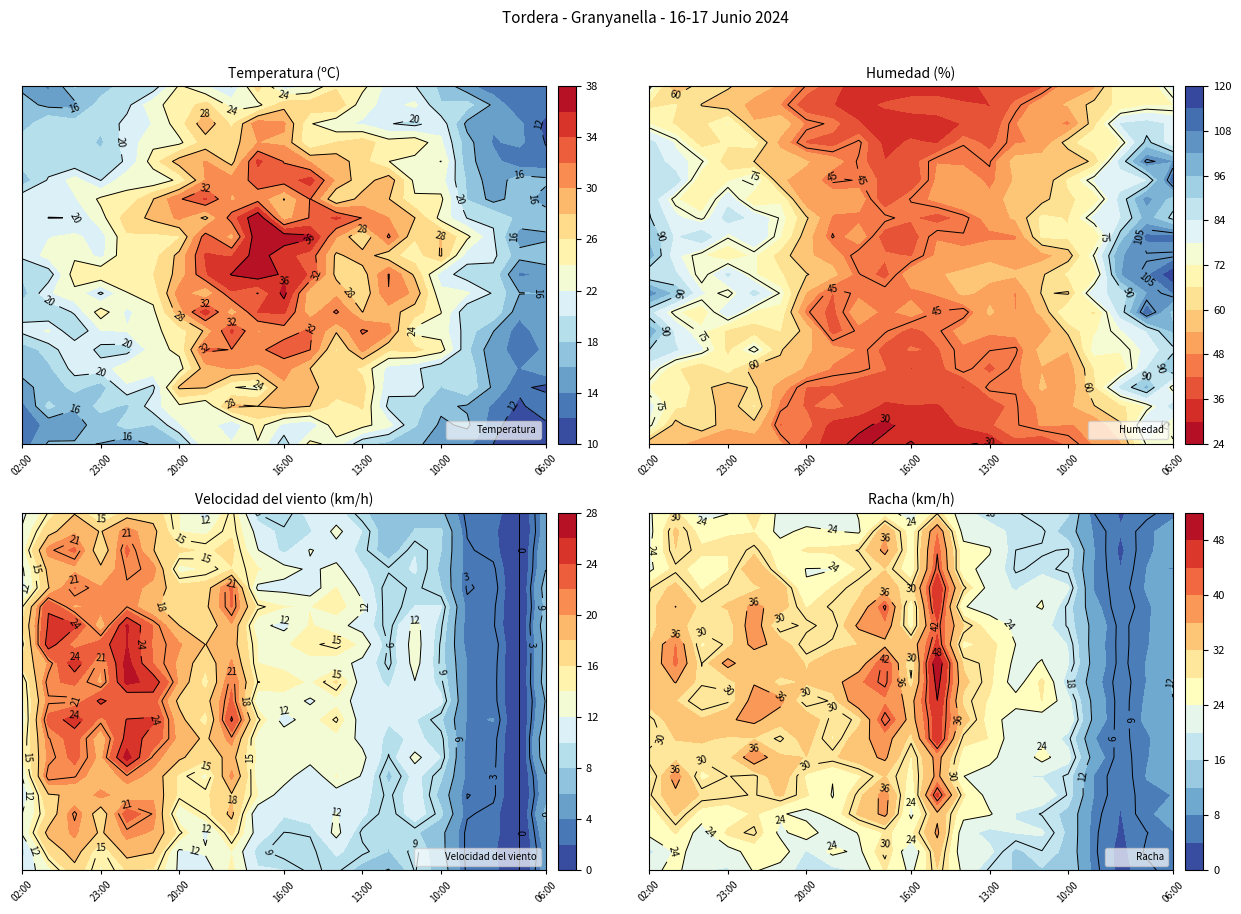

Which has a higher value, 09:00 or 17:00?

17:00